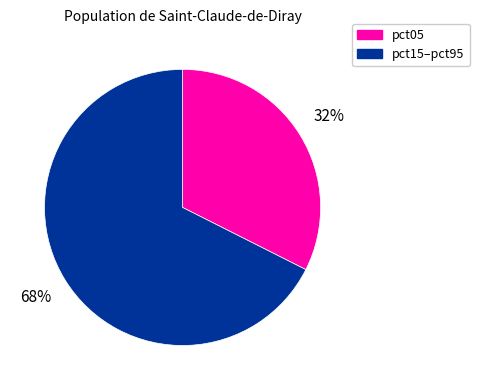

To the nearest percent, what is the average slice percentage?

50%